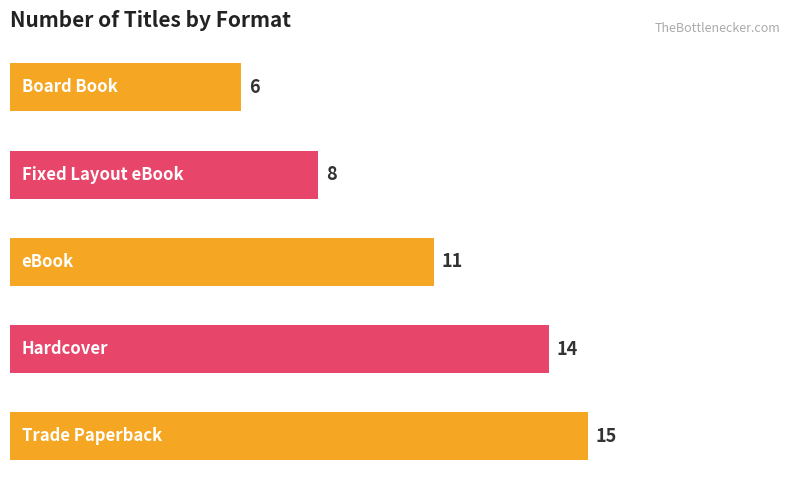

What is the difference between the maximum and minimum values?

9